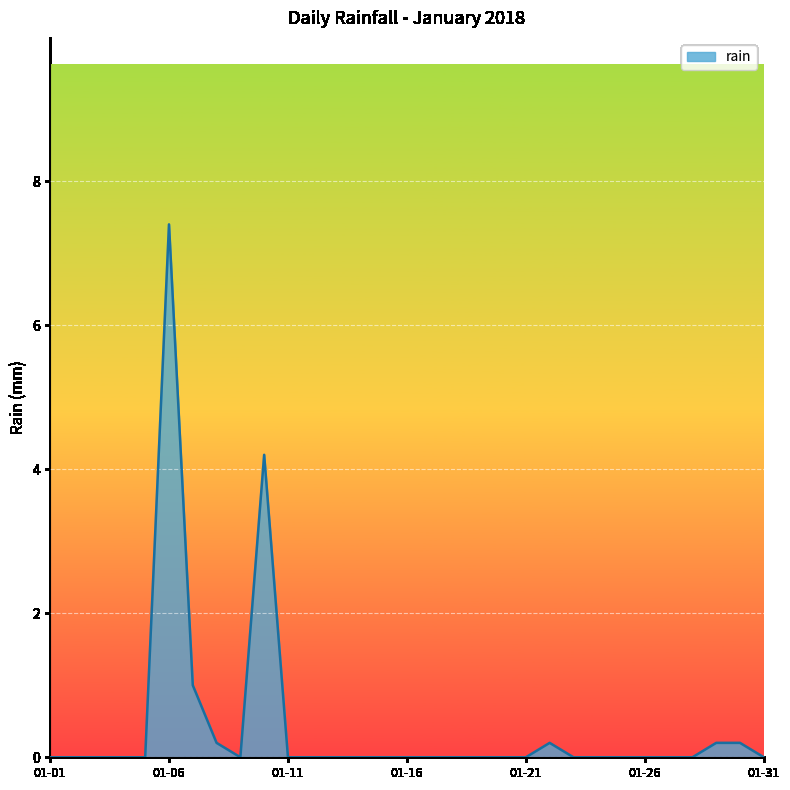

Does the chart display data point markers on the line(s)?

No